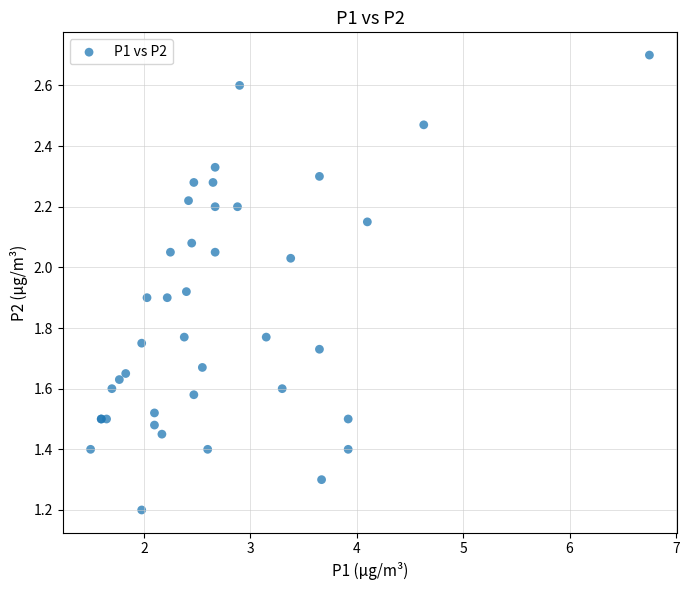

What Y value in the scatter plot is closest to 1?

1.2